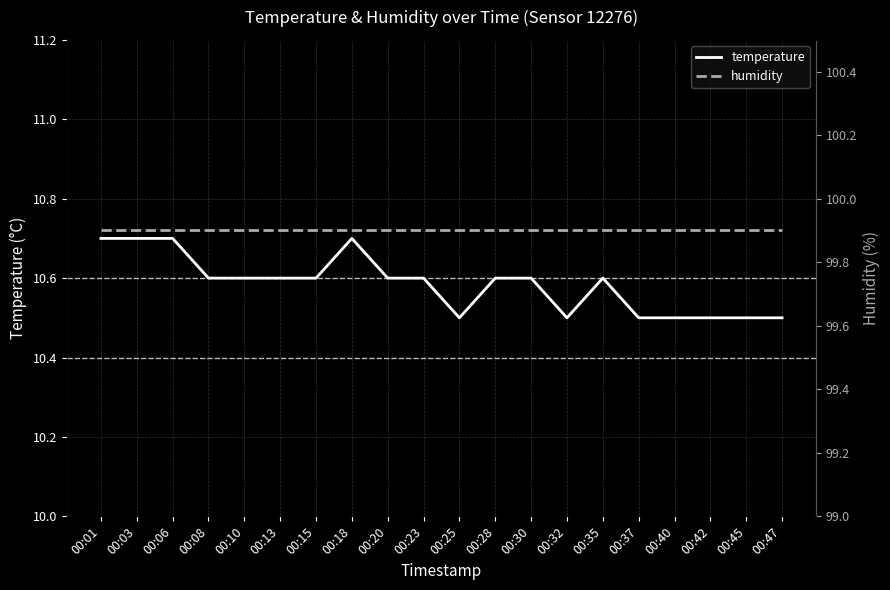

What are all the series names shown in the legend?

temperature, humidity